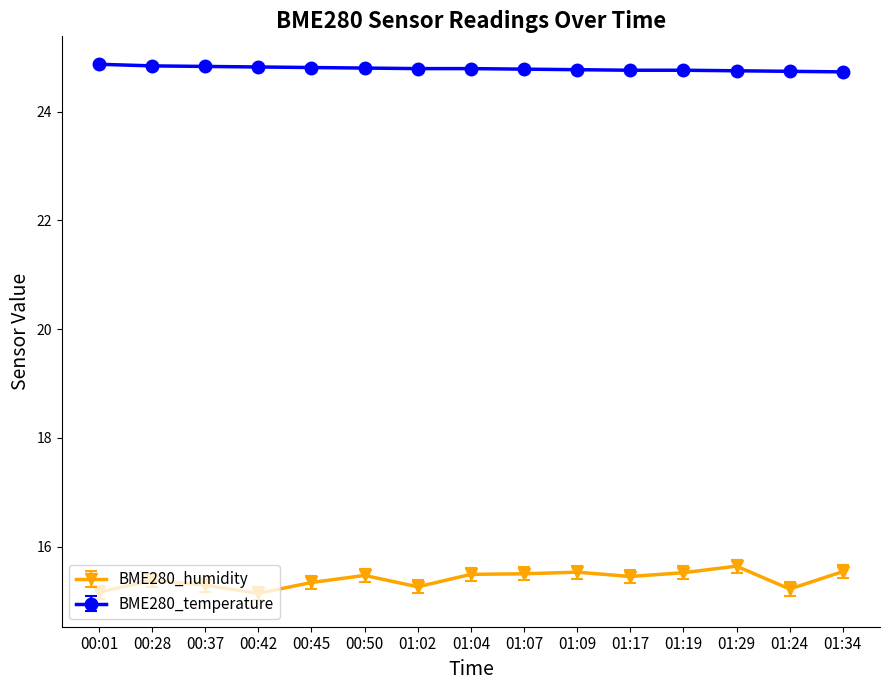

What is the sum of the BME280_temperature values at 00:37 and 01:24?

49.6